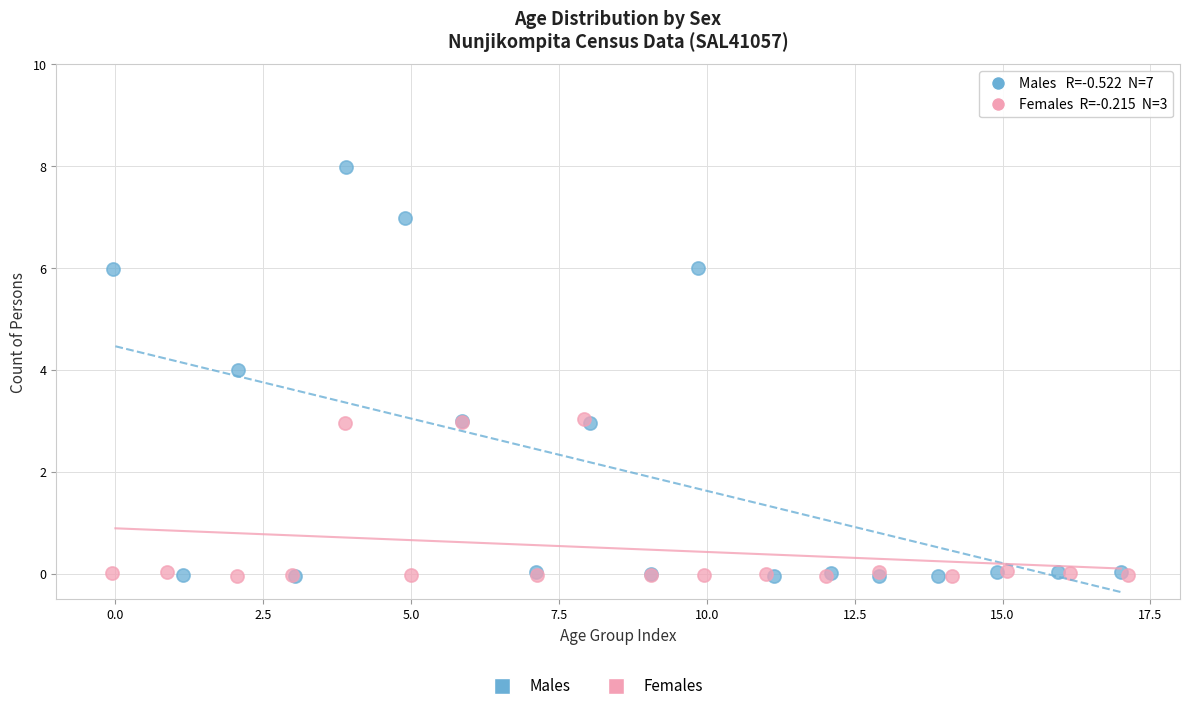

Which series has the largest Y range (max minus min)?

Males